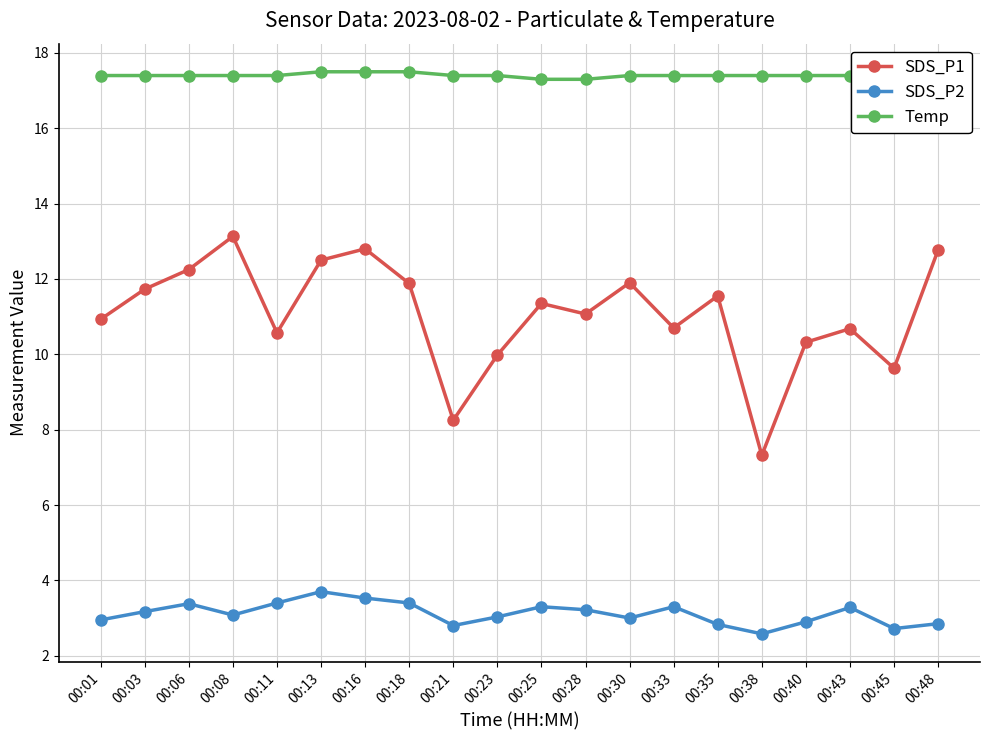

What is the difference between the second highest and second lowest values in the Temp series?

0.2